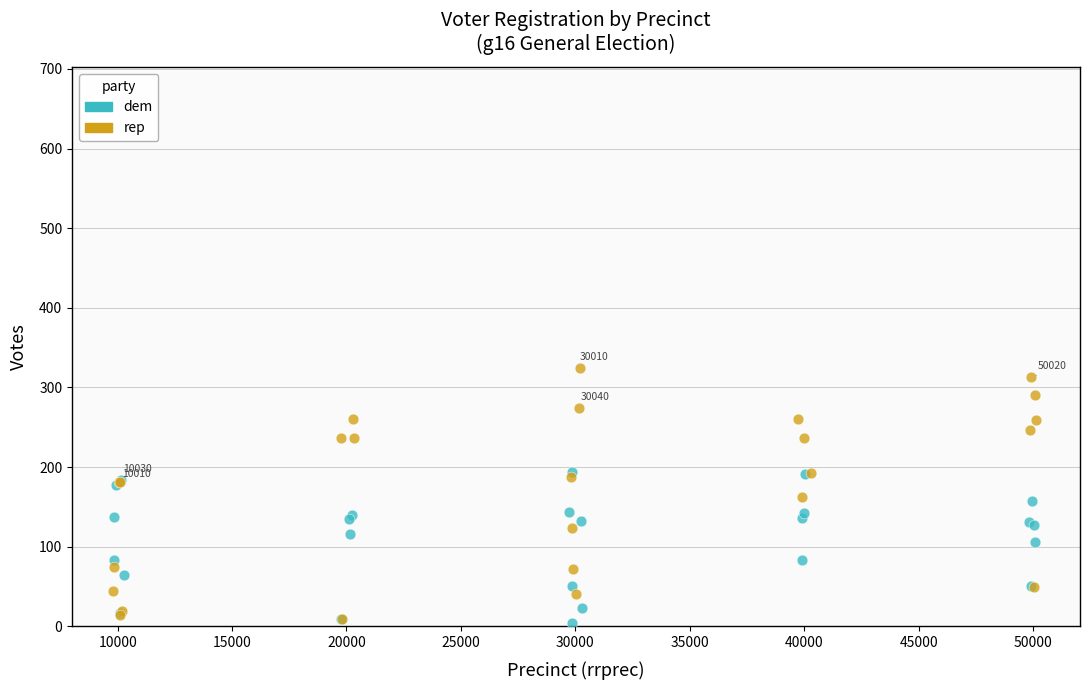

Which series has the largest Y range (max minus min)?

rep